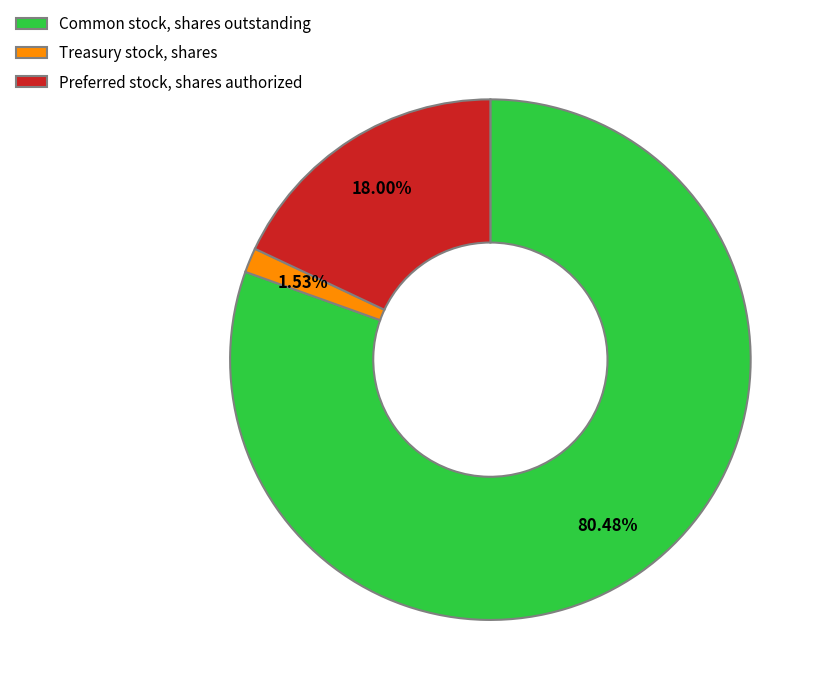

Do Preferred stock, shares authorized and Common stock, shares outstanding together represent more than half of the pie?

Yes